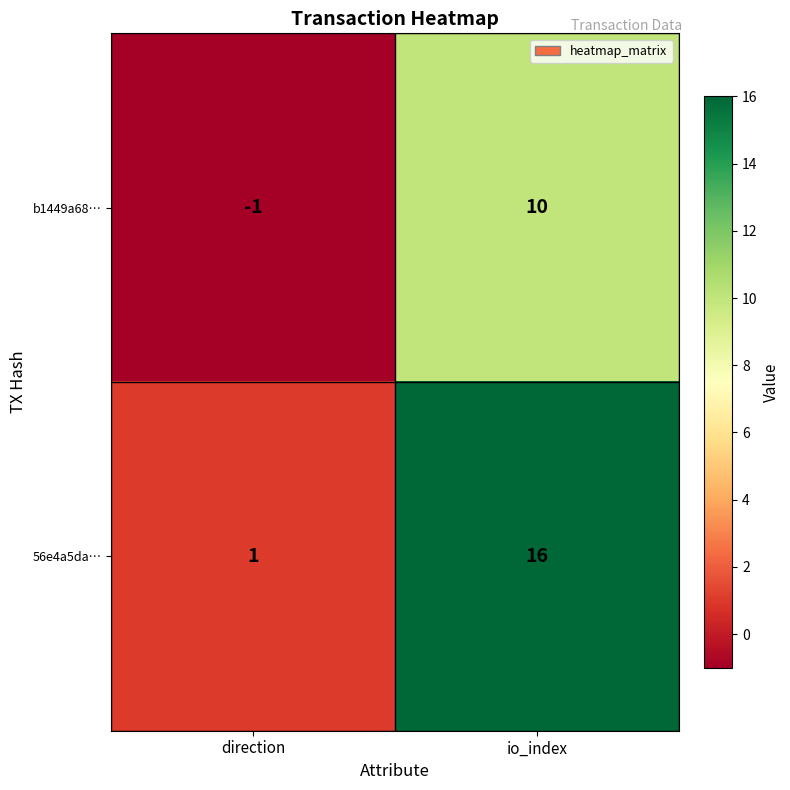

At which category is the sum across all series the highest?

io_index